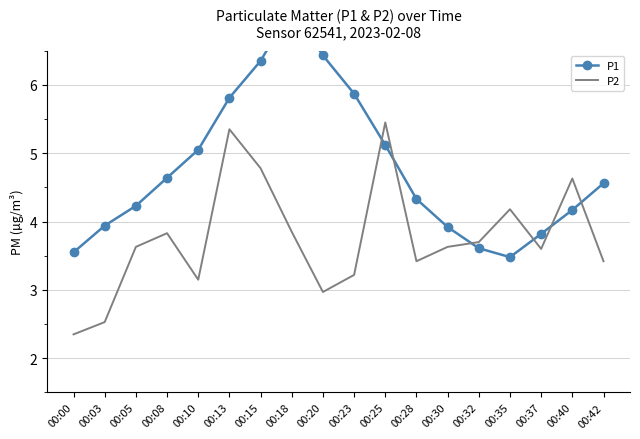

Reading right to left, what are all the values shown in this chart?

P1: 4.6	4.2	3.8	3.5	3.6	3.9	4.3	5.1	5.9	6.4	7.1	6.3	5.8	5.0	4.6	4.2	3.9	3.5
P2: 3.4	4.6	3.6	4.2	3.7	3.6	3.4	5.5	3.2	3.0	3.9	4.8	5.3	3.1	3.8	3.6	2.5	2.4